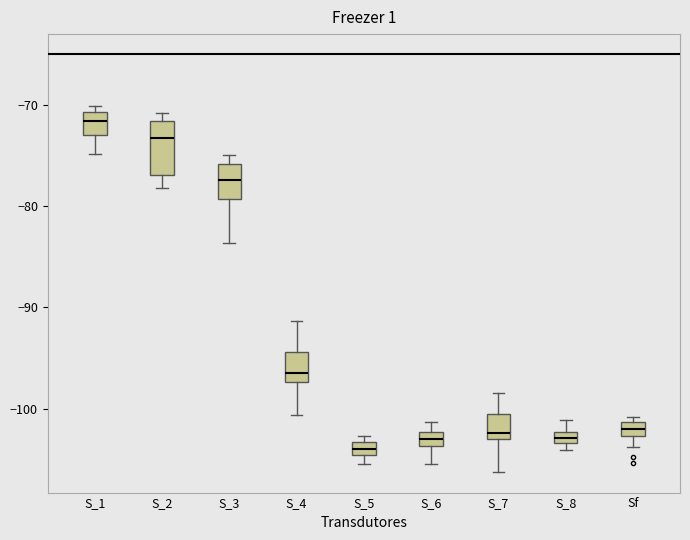

Which box has the highest median line?

S_1